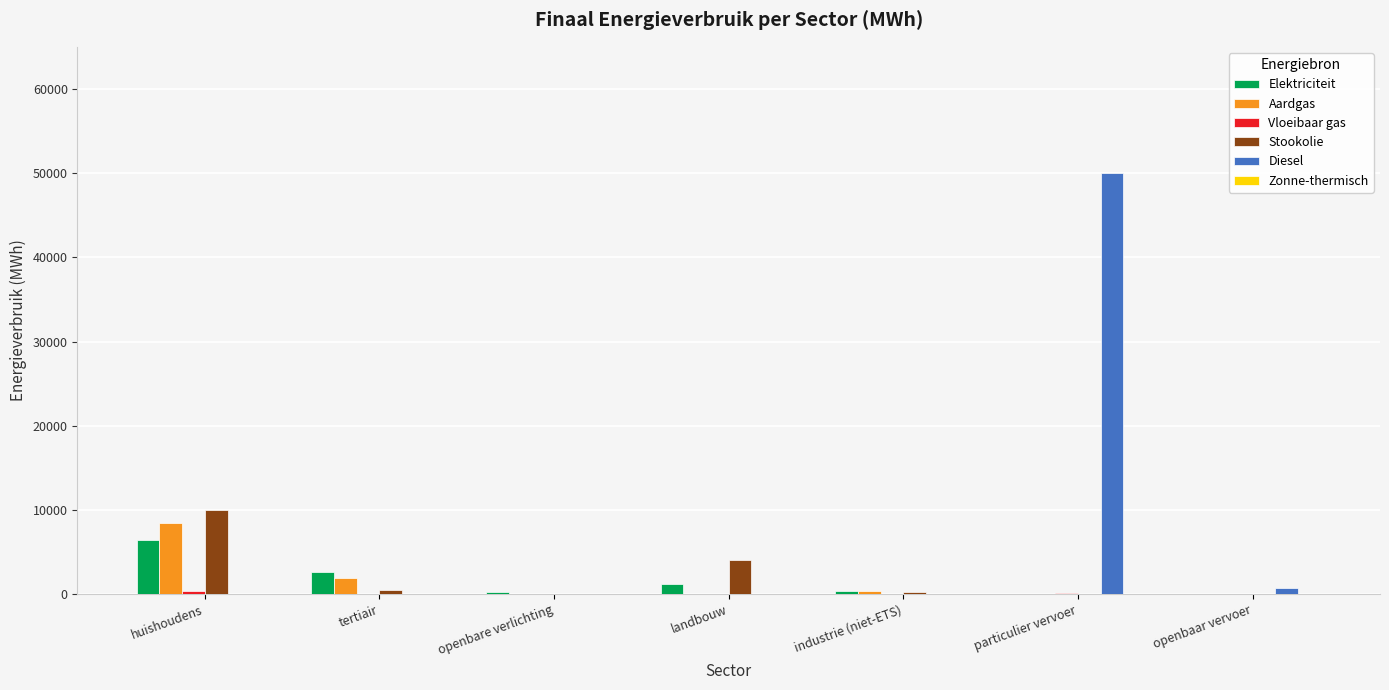

What is the greatest value displayed?

49954.9